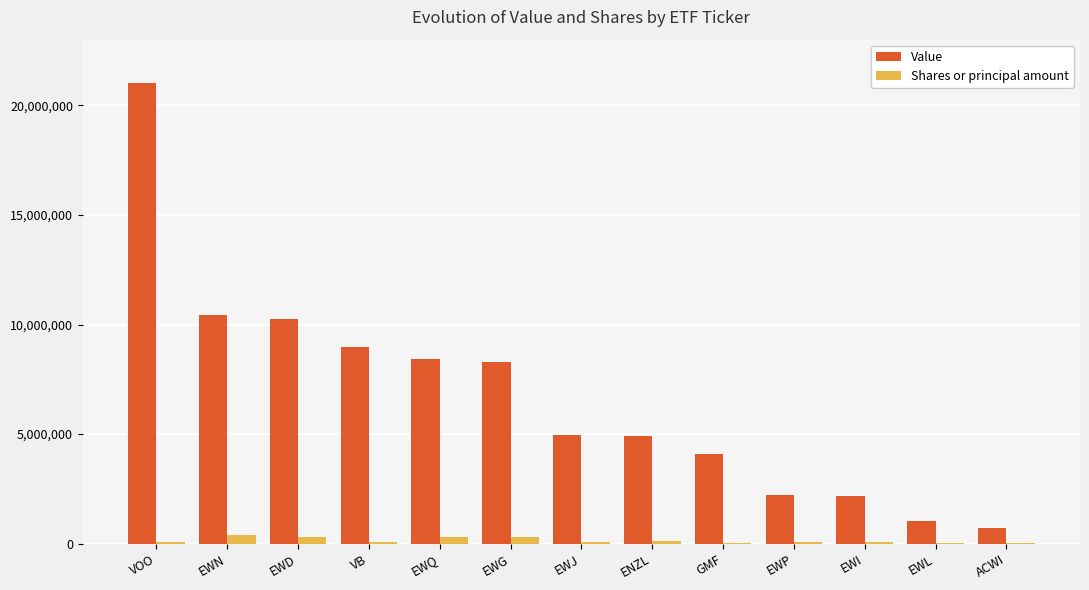

Which series changed the most between EWD and EWL?

Value